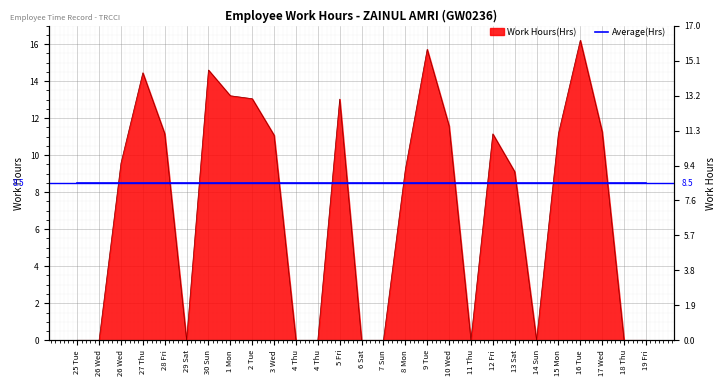

At which label does the data first exceed 9?

26 Wed